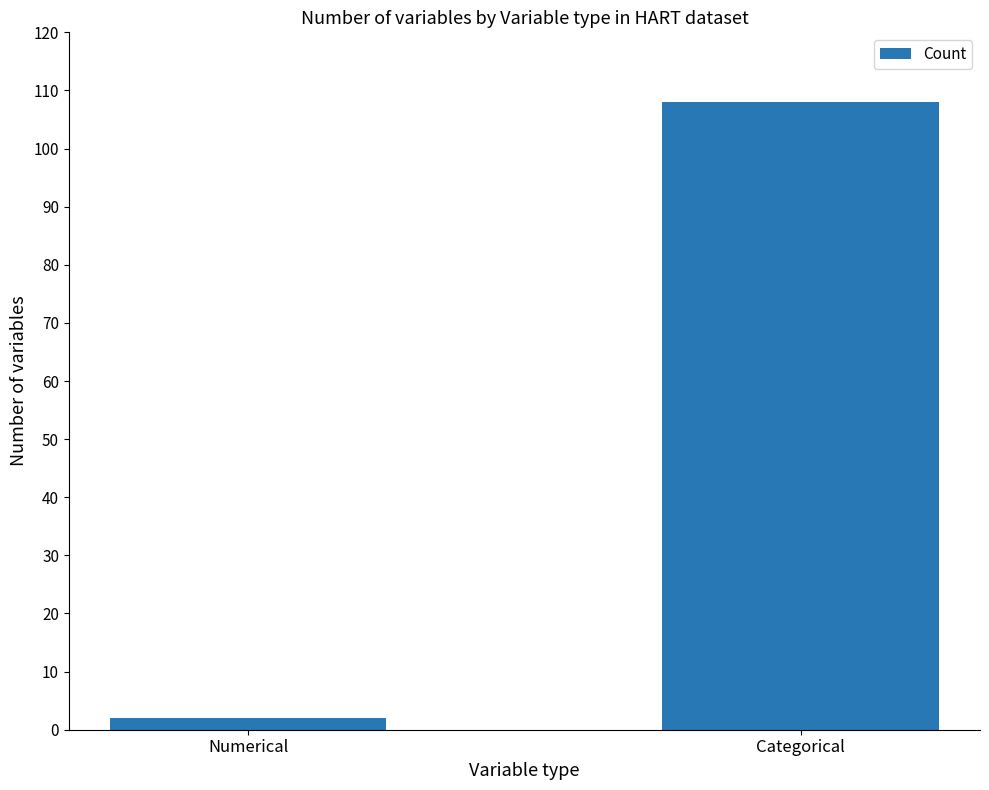

Which label corresponds to the smallest value in the chart?

Numerical